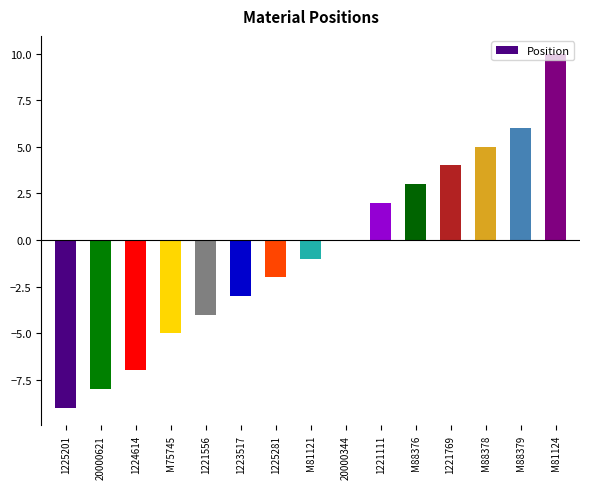

Reading left to right, transcribe all the data shown in this chart.

1225201=-9	20000621=-8	1224614=-7	M75745=-5	1221556=-4	1223517=-3	1225281=-2	M81121=-1	20000344=0	1221111=2	M88376=3	1221769=4	M88378=5	M88379=6	M81124=10